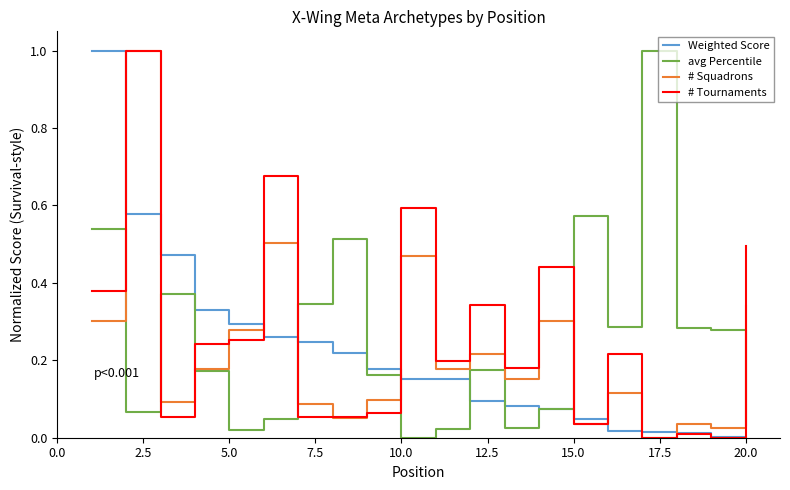

In # Squadrons, how many points are lower than both neighbors (excluding endpoints)?

7